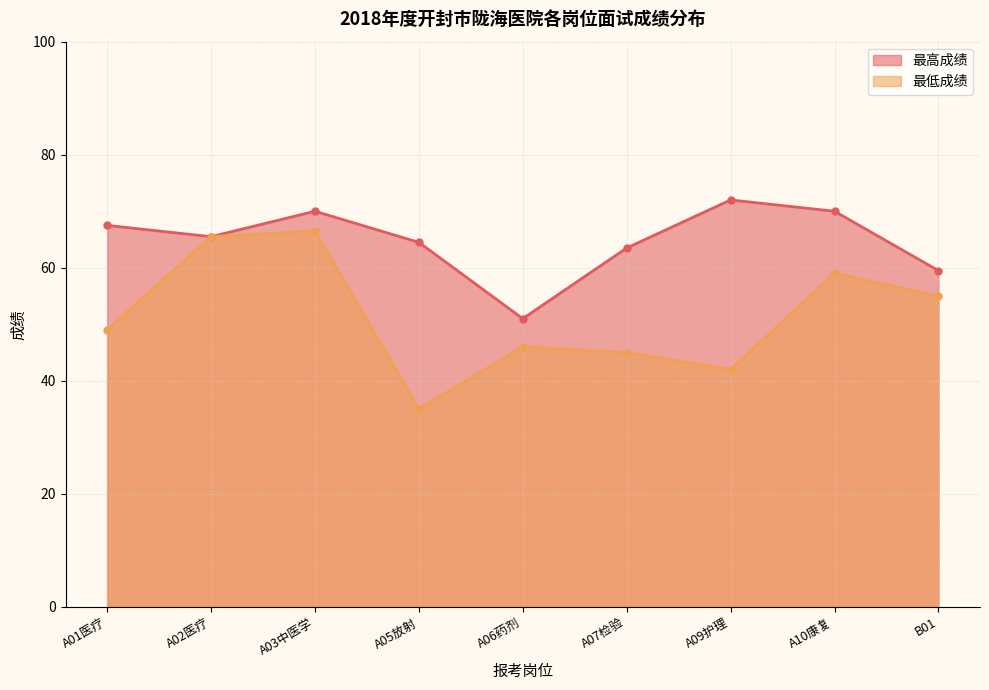

True or false: 最高成绩 and 最低成绩 intersect in this chart.

False